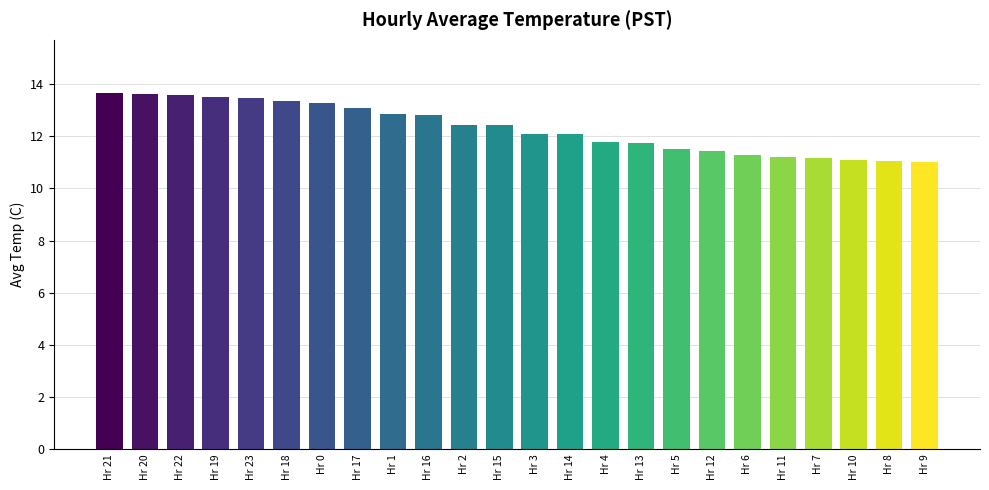

True or false: the data shows 12.4 at Hr 15.

True